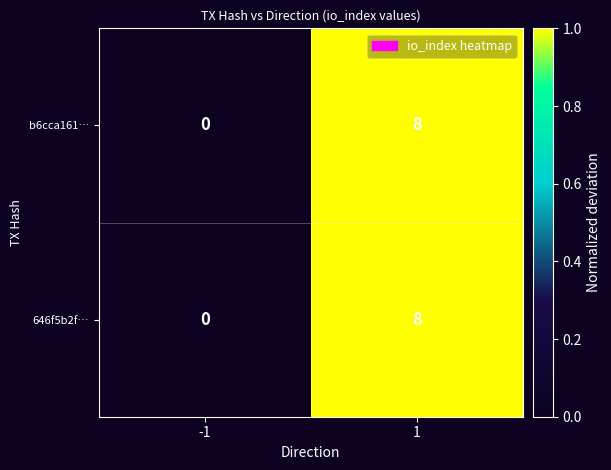

Reading left to right, transcribe all the data shown in this chart.

b6cca161…: 0	8
646f5b2f…: 0	8